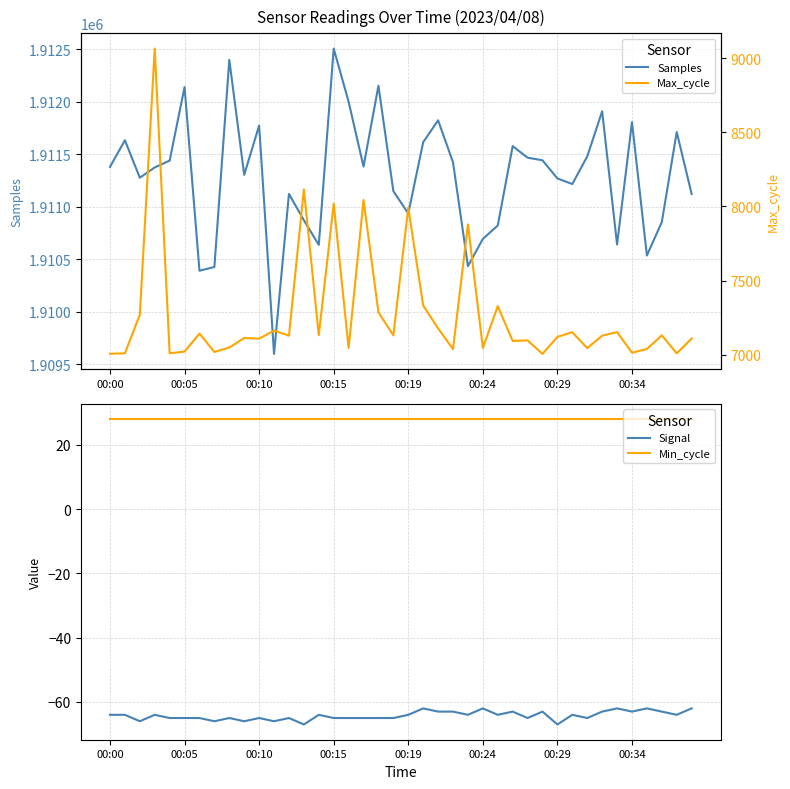

List the series in order of their peak value, lowest first.

Signal, Min_cycle, Max_cycle, Samples